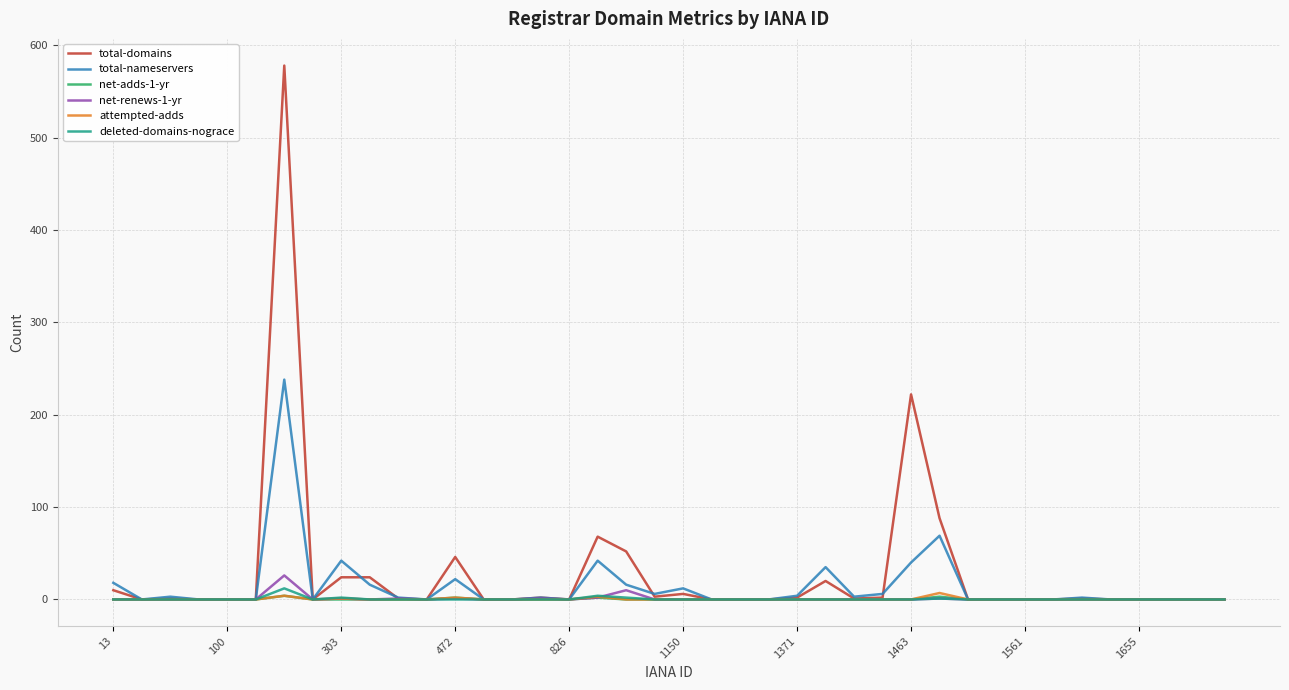

What is the maximum value shown in the chart?

578